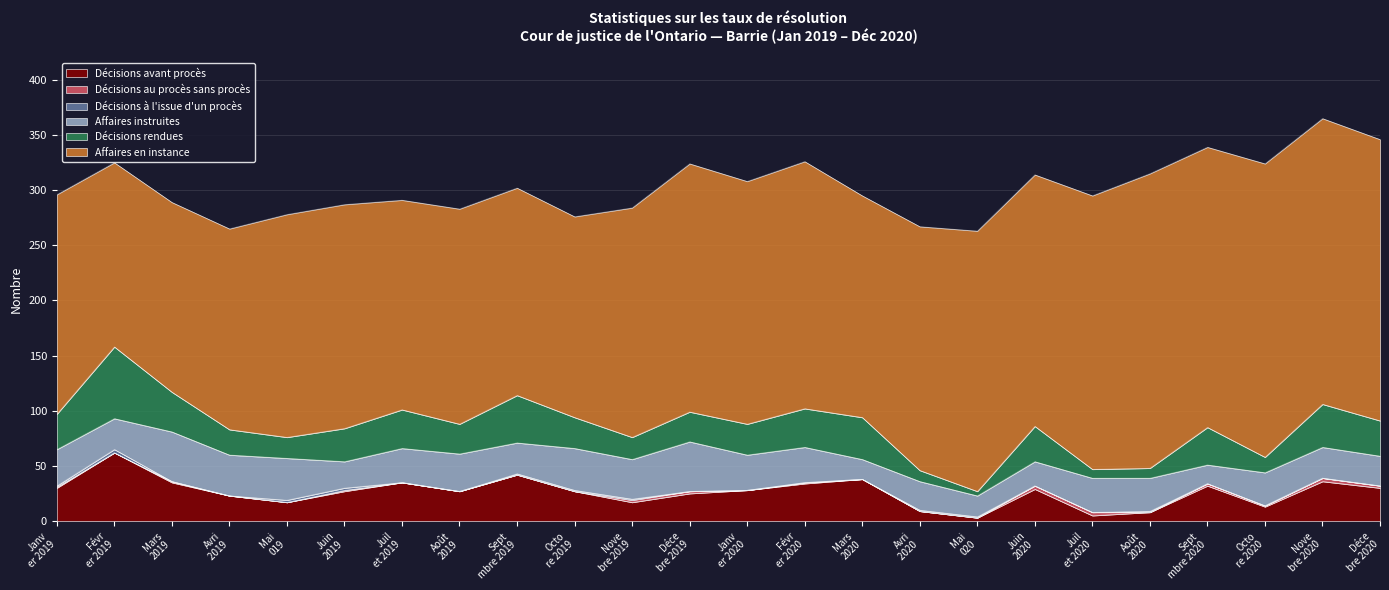

Between Novembre 2019 and Novembre 2020, which series saw the biggest shift?

Affaires en instance